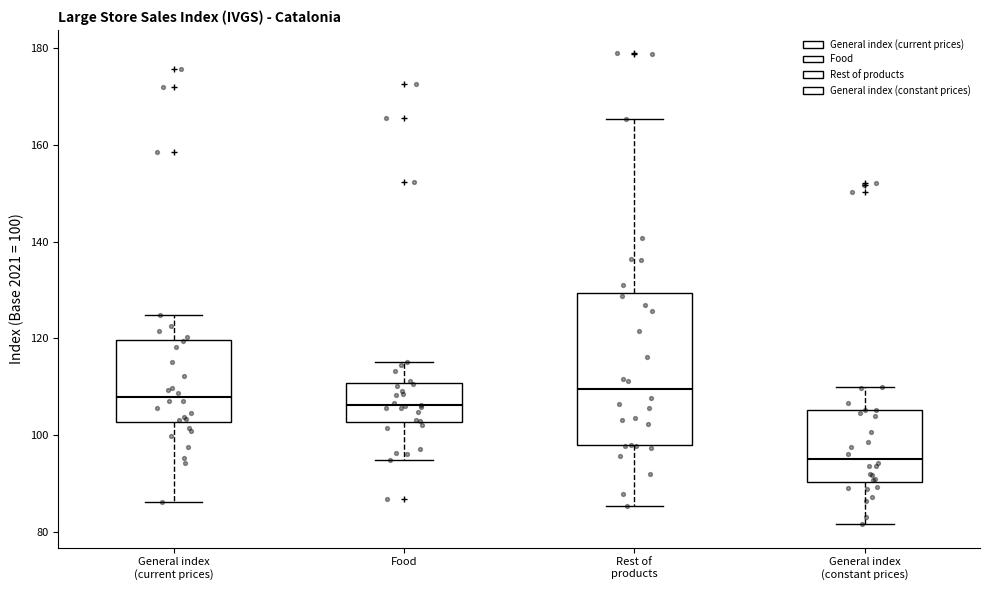

Reading left to right, read every box against the y-axis: the position of its median line, the range the box covers, and the ends of its whiskers. The values are not printed on the chart, so give them approximately, as read against the axis.

General index (current prices): median 108, box 102 to 120, whiskers 86 to 124
Food: median 106, box 102 to 110, whiskers 96 to 116
Rest of products: median 110, box 98 to 130, whiskers 86 to 166
General index (constant prices): median 96, box 90 to 106, whiskers 82 to 110